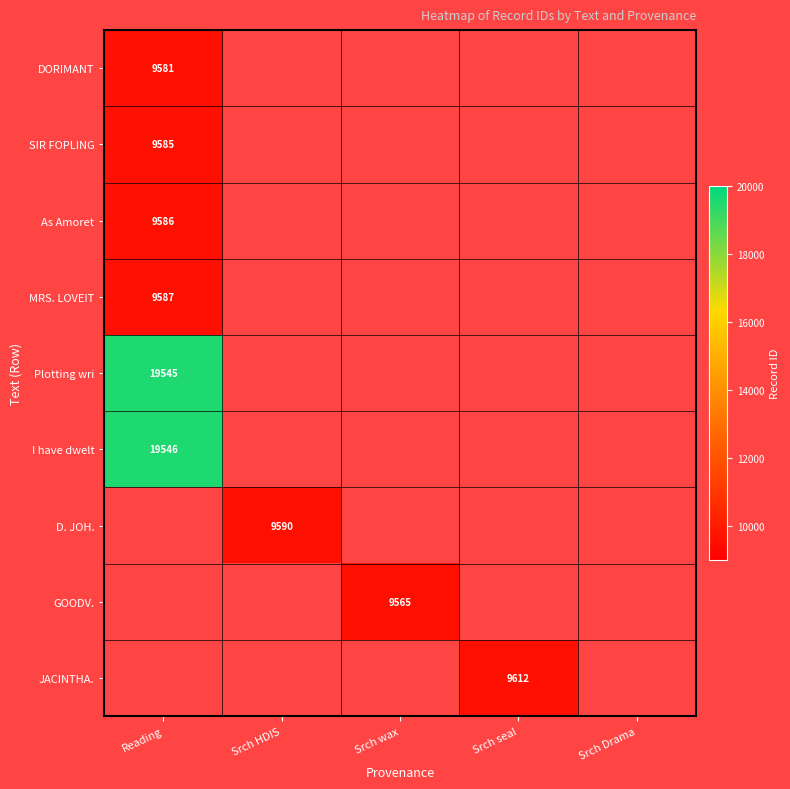

Is the value of As Amoret at Reading greater than the value of D. JOH. at Srch HDIS?

No